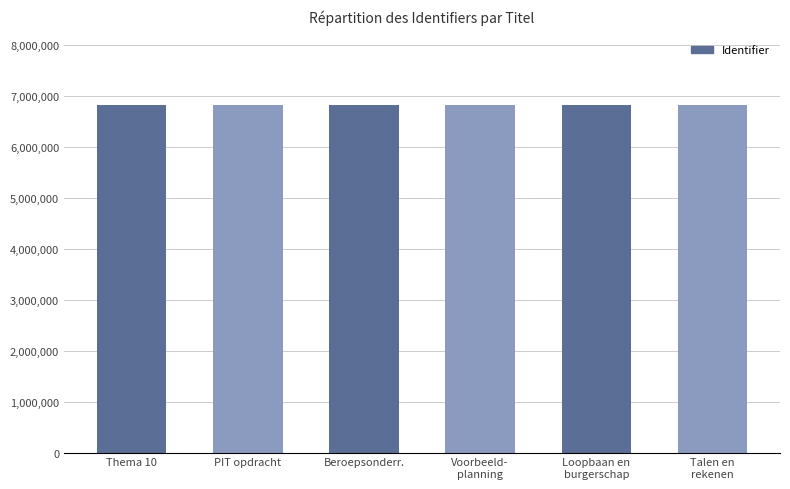

How many bars are there in total?

6